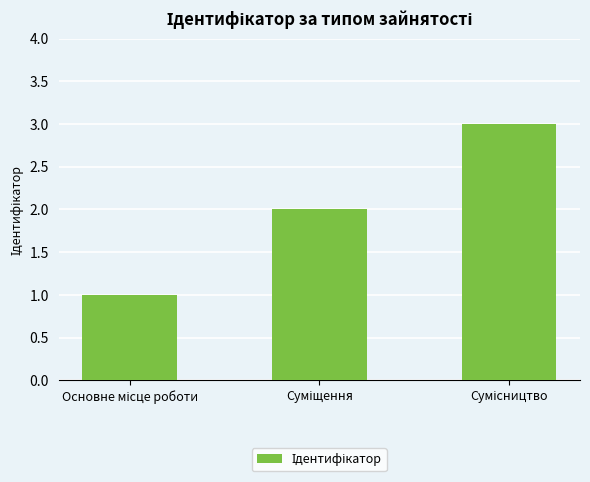

What is the maximum value shown in the chart?

3